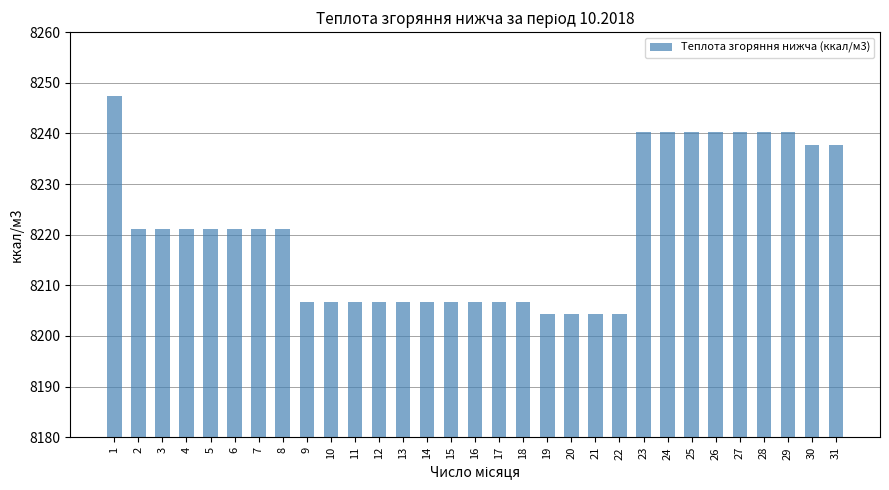

The value at 24 is 10947.2. True or false?

False